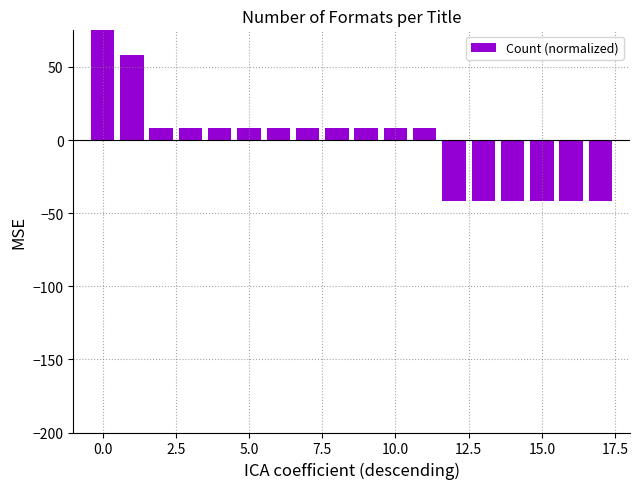

Are the bars grouped side by side (vs. stacked)?

No